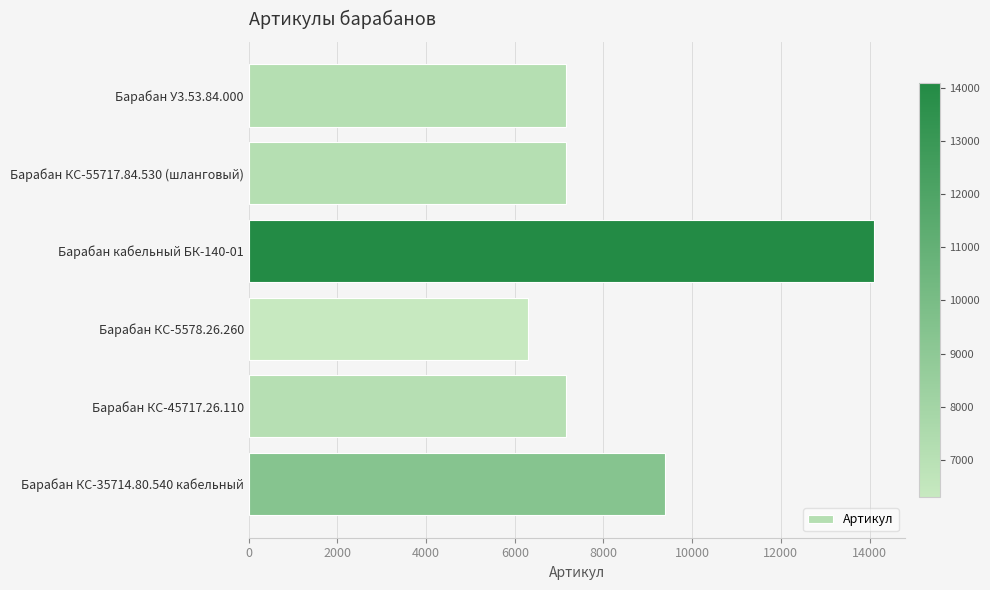

Which label corresponds to the smallest value in the chart?

Барабан КС-5578.26.260